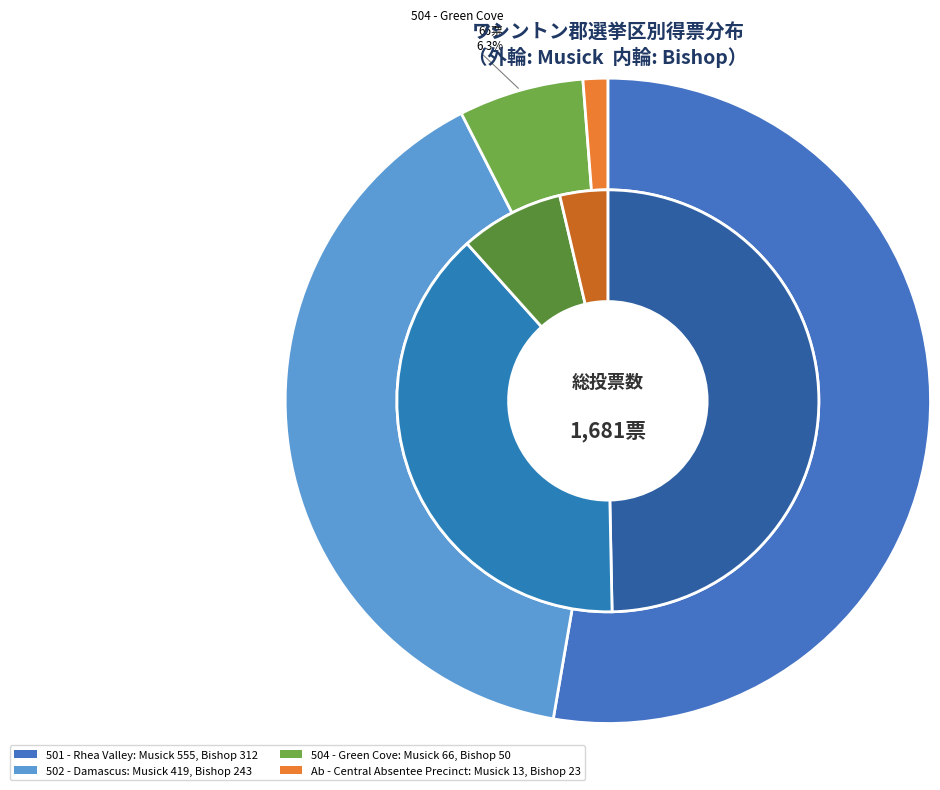

True or false: 501 - Rhea Valley accounts for 53% of the total.

True